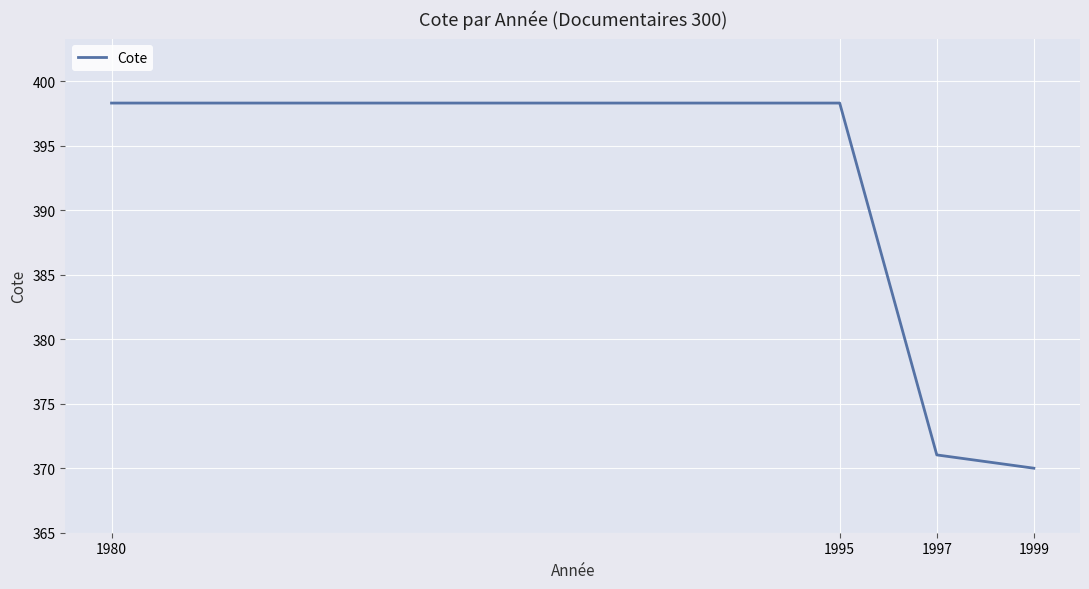

What is the ratio of the value at 1999 to the value at 1980?

0.9